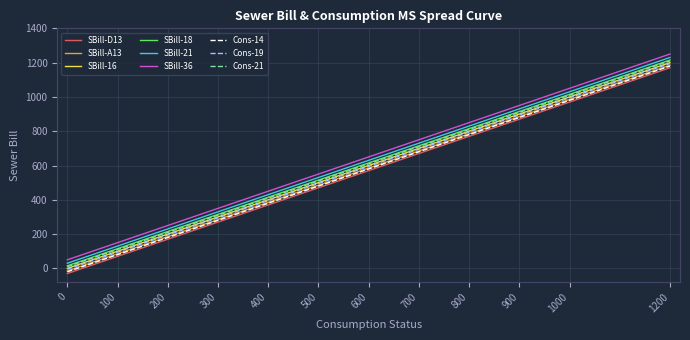

At which category is the sum across all series the highest?

1200